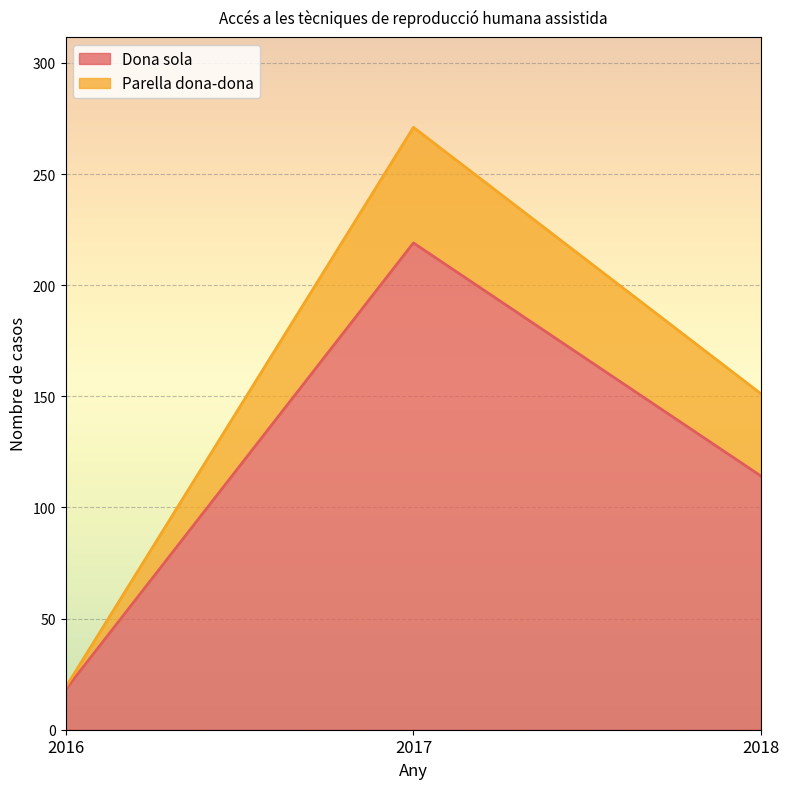

Rank the categories by value from lowest to highest.

2016, 2018, 2017